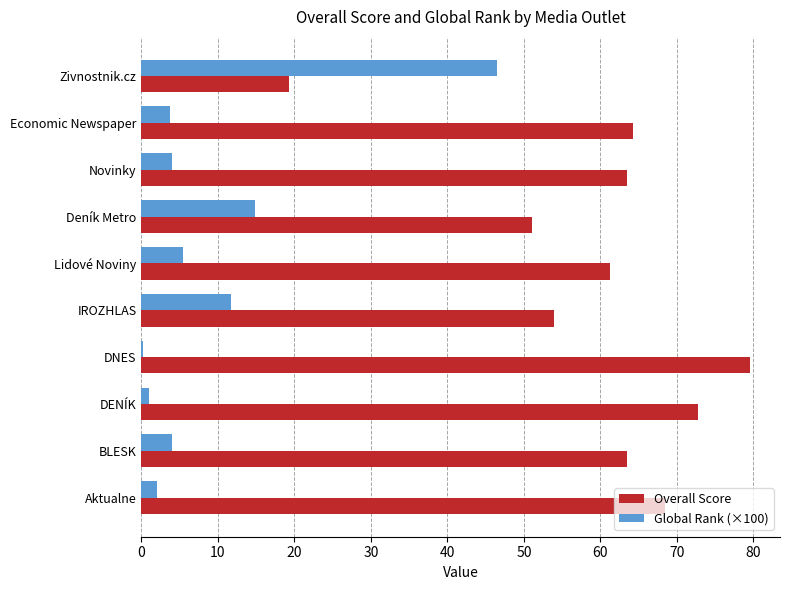

Read the Global Rank (×100) value at Zivnostnik.cz.

46.5